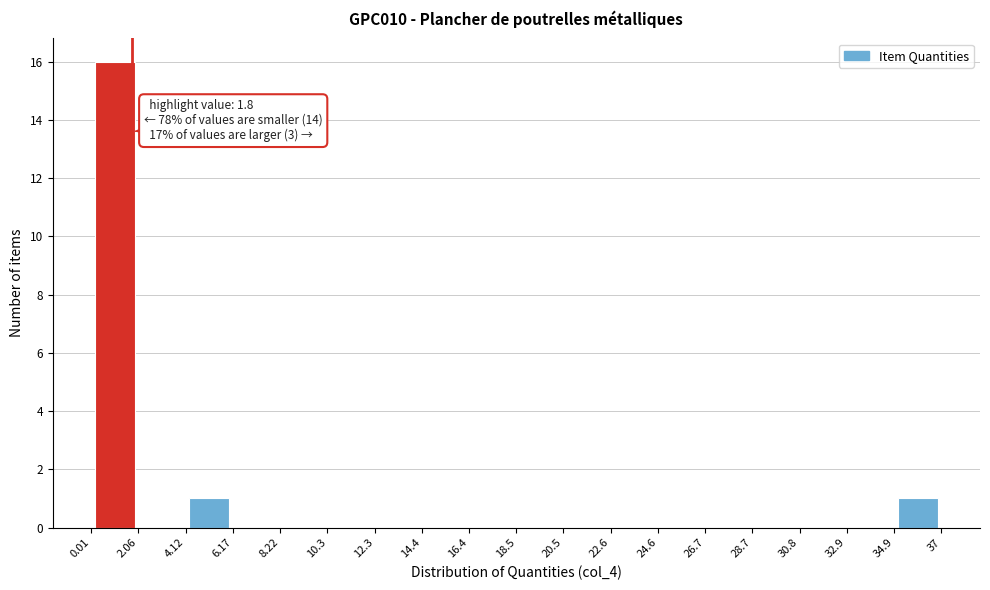

Over which range of the x-axis is the bar tallest?

0.01 to 2.06